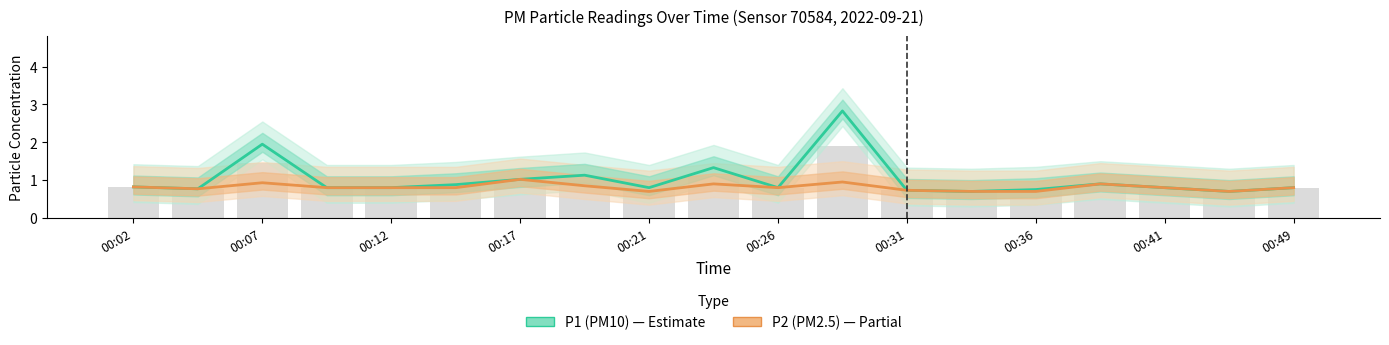

What is the spread (max minus min) of values at 00:49?

0.4